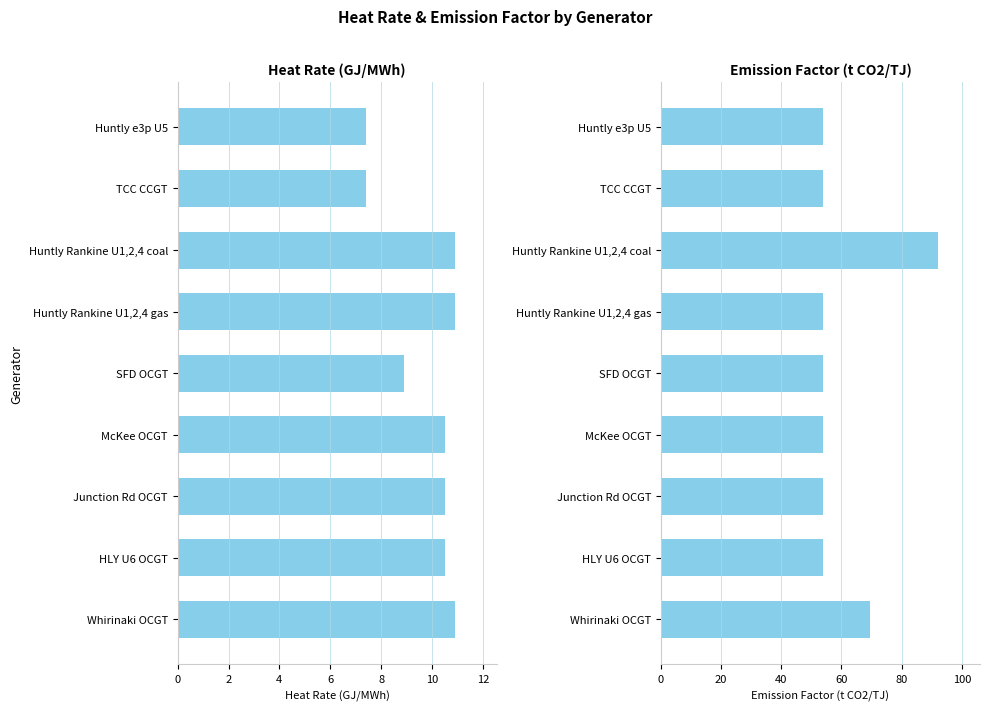

How many Heat Rate (GJ/MWh) values are between 8 and 10?

1